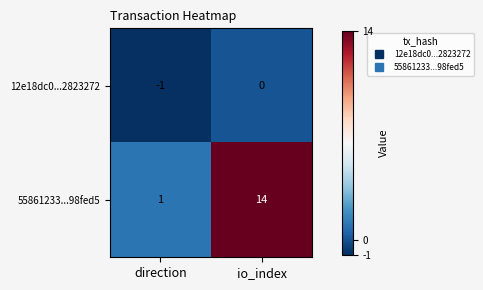

True or false: 12e18dc0...2823272 has a value of -1 at io_index.

False